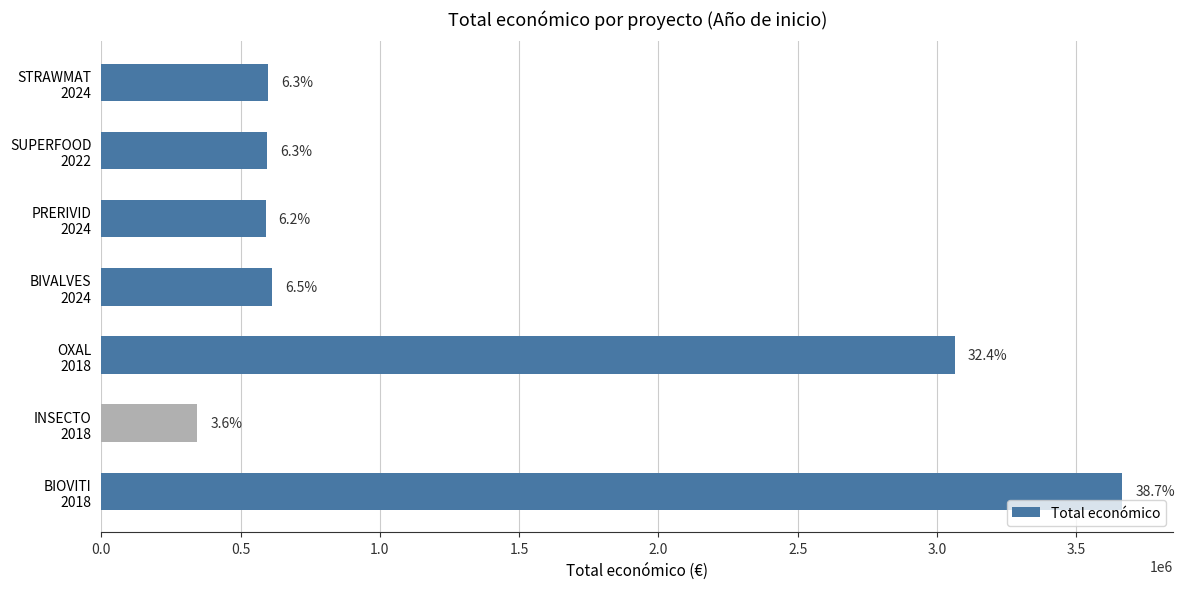

How many bars are there in total?

7